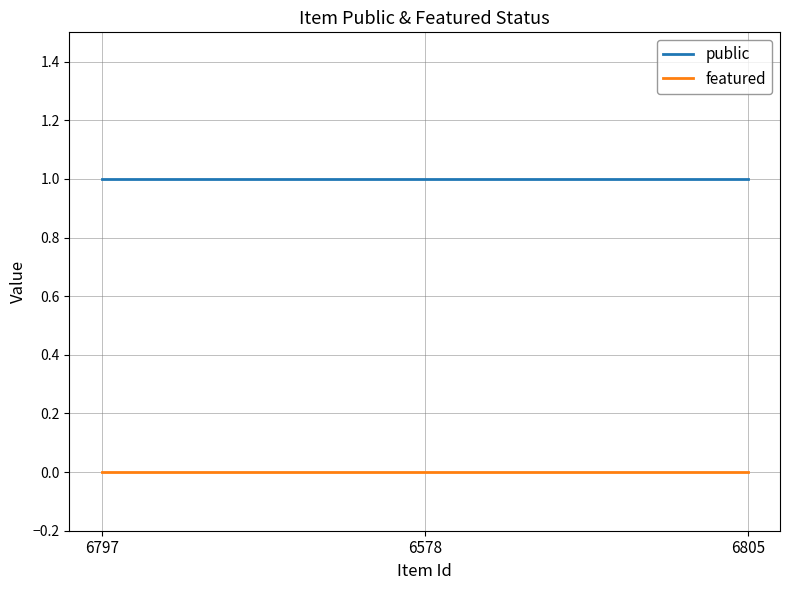

What position from the right is 6797?

3